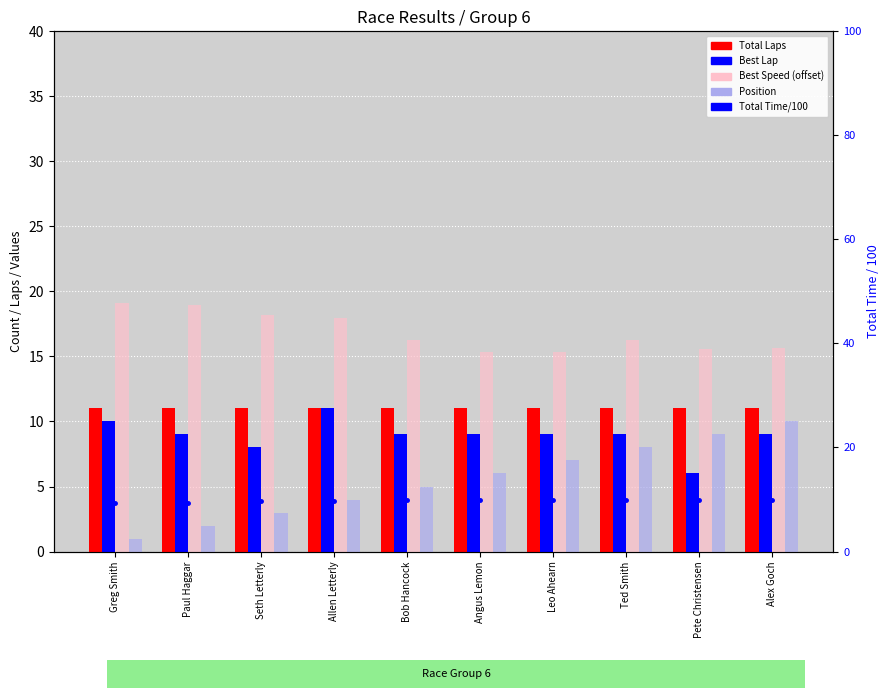

Does the chart contain any negative values?

No